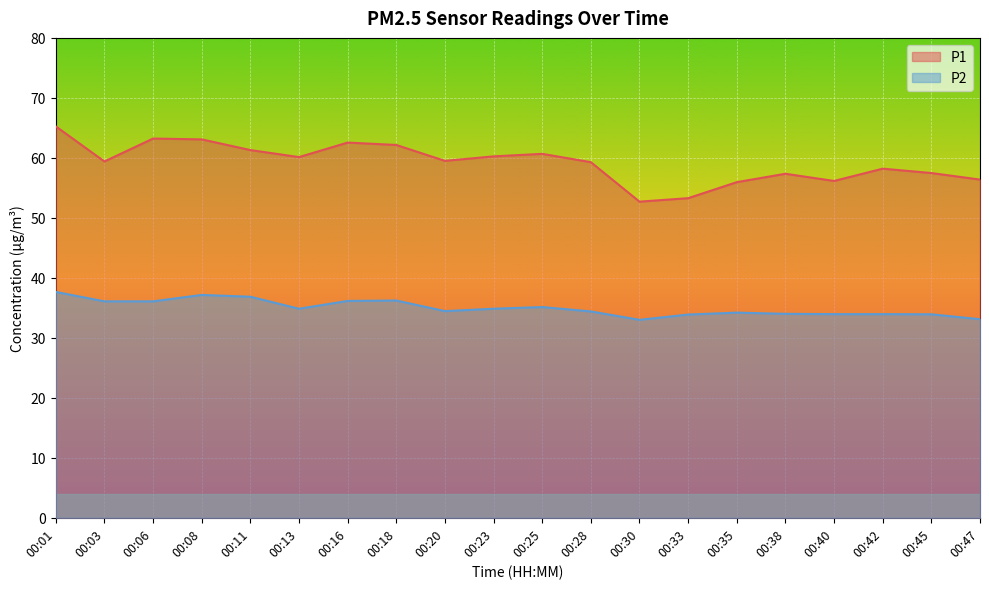

What is the sum of all P2 values?

699.9